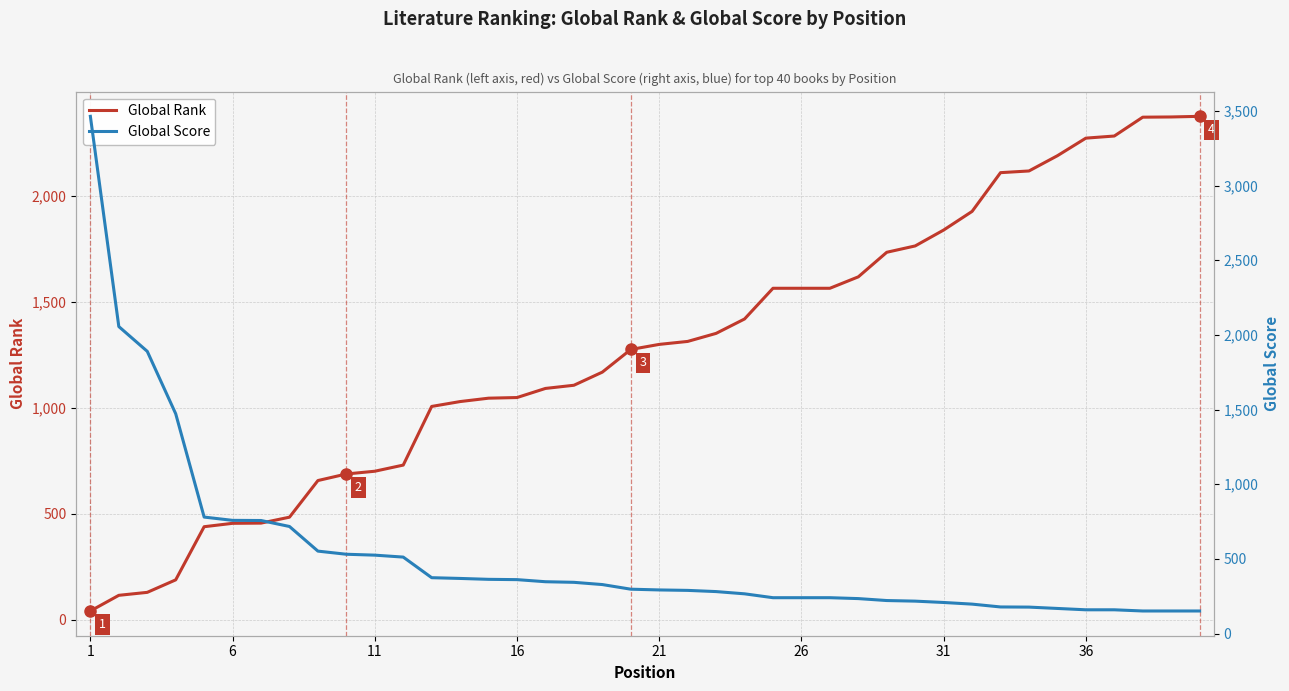

True or false: Global Score has more than 1 points higher than both neighbors.

False